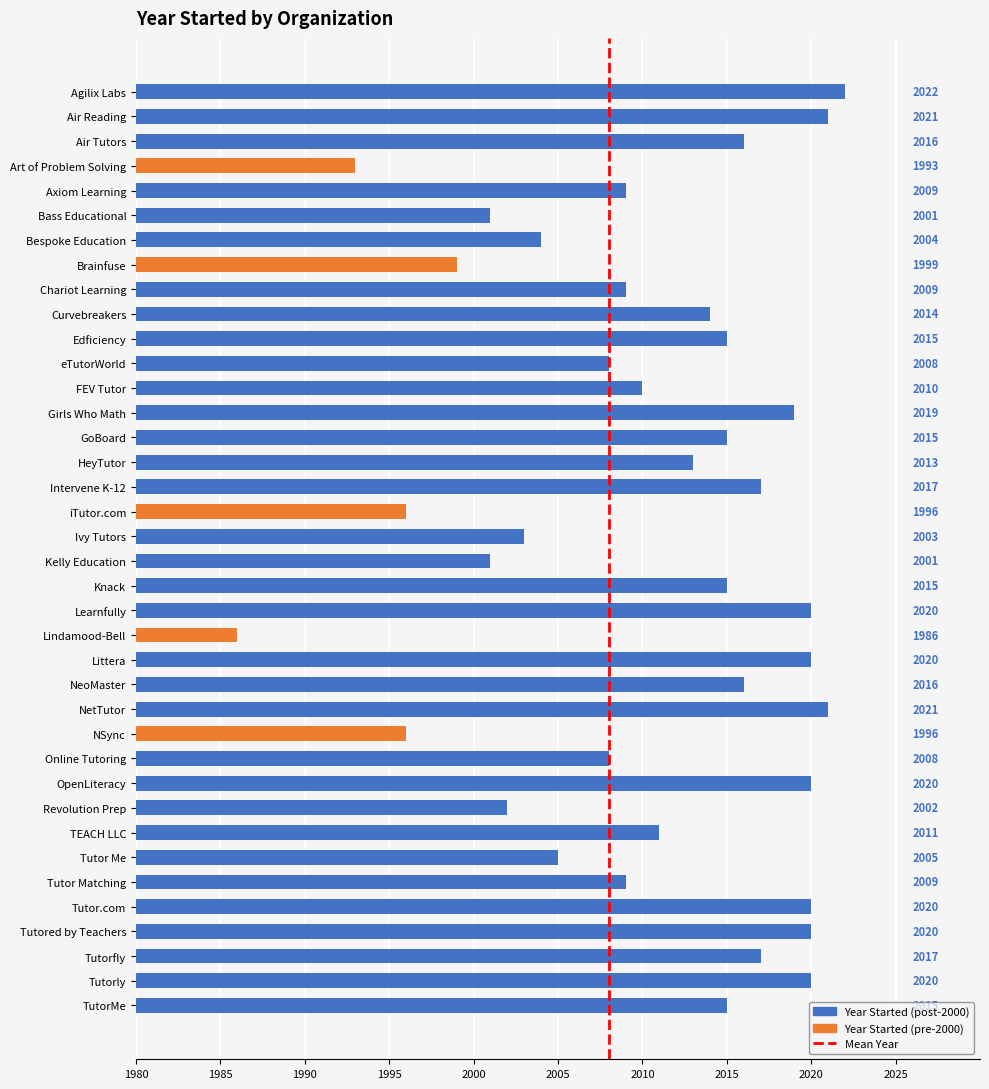

What is the difference between the second highest and second lowest values?

28